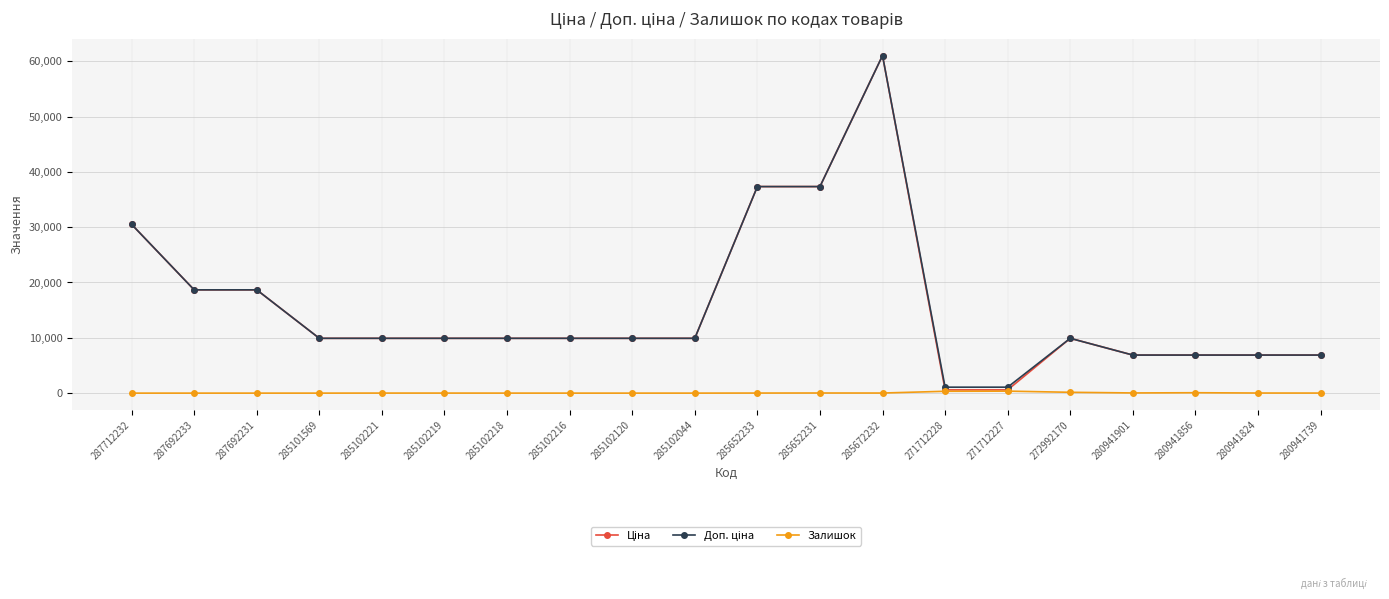

Which label corresponds to the largest value in the chart?

285672232